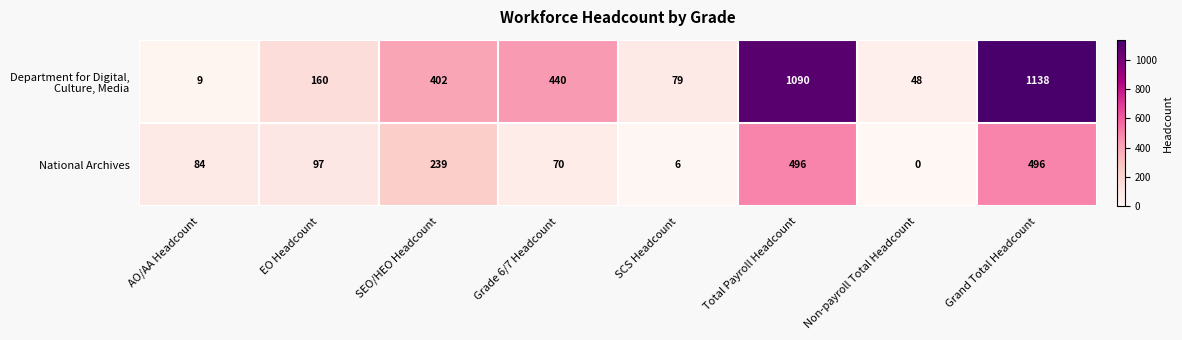

How many values in National Archives are above zero?

7